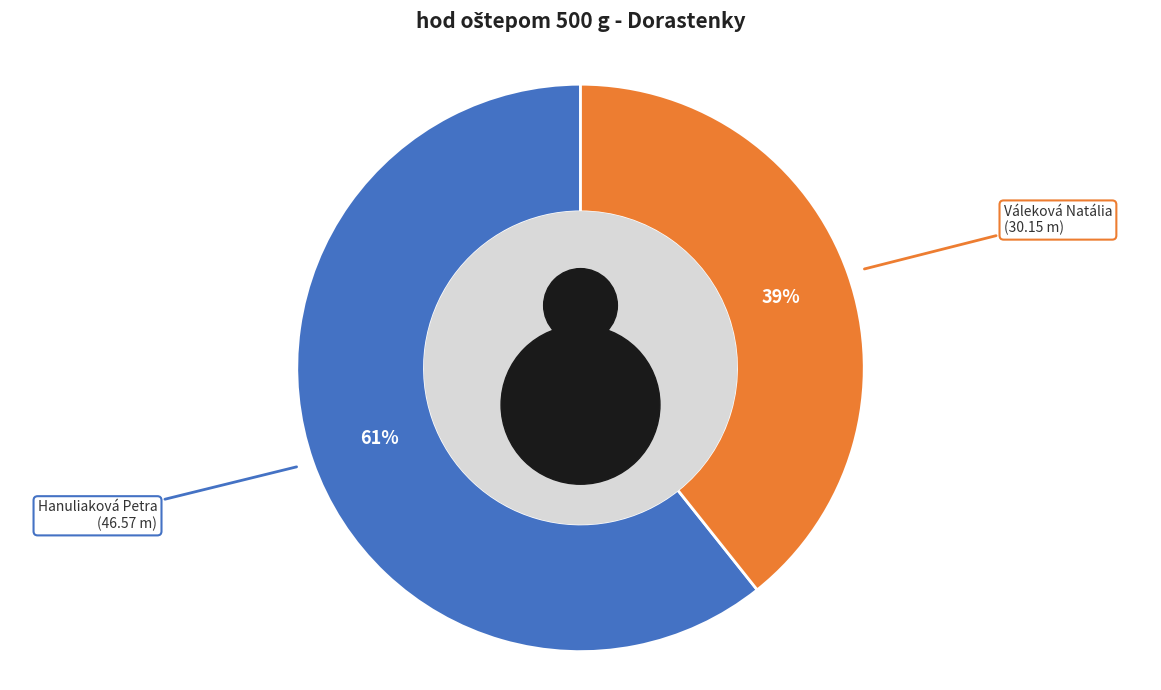

Rank the categories by value from highest to lowest.

Hanuliaková Petra, Váleková Natália